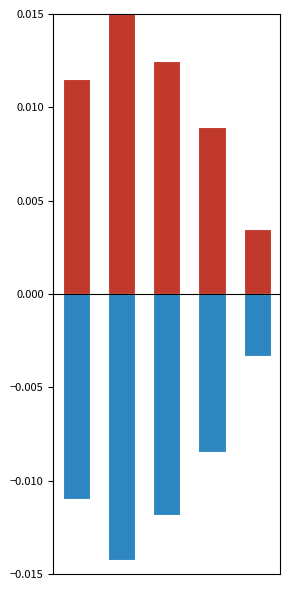

Between 0 and 2, which series saw the biggest shift?

Above Mean